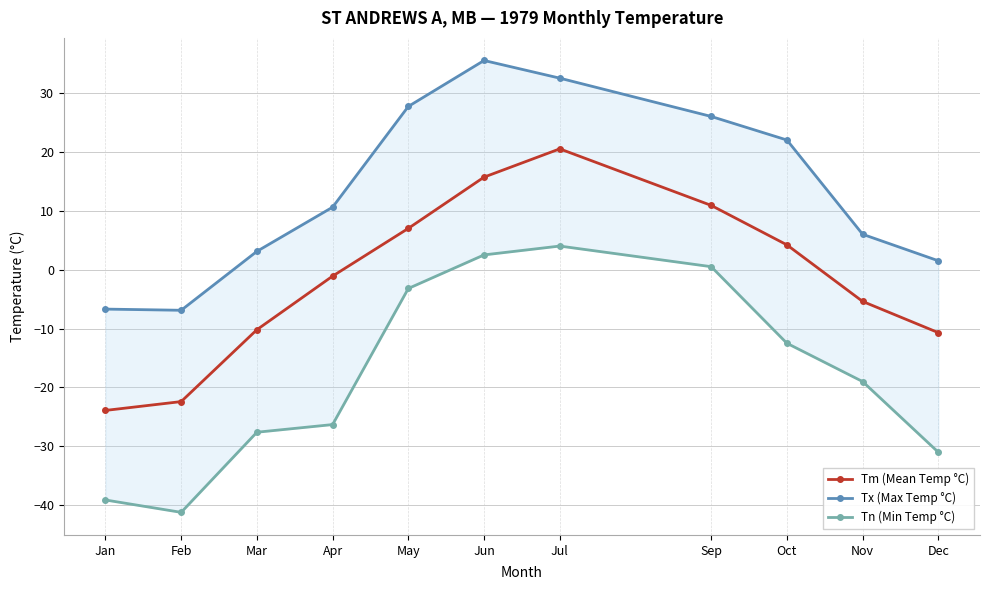

Between Feb and Dec, which series saw the biggest shift?

Tm (Mean Temp °C)